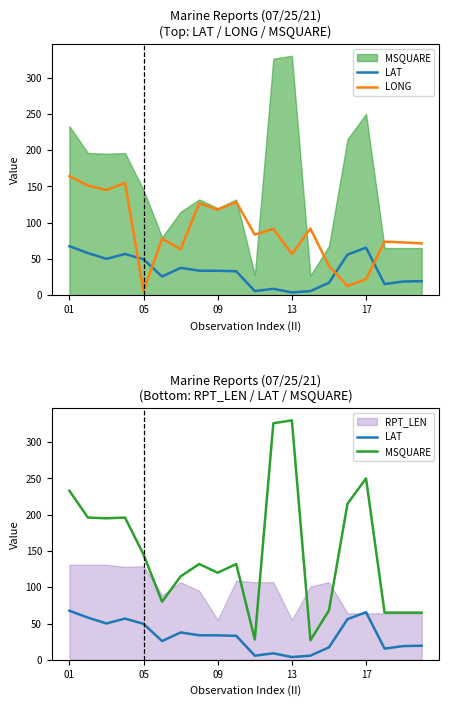

True or false: LAT and MSQUARE cross at least once.

False